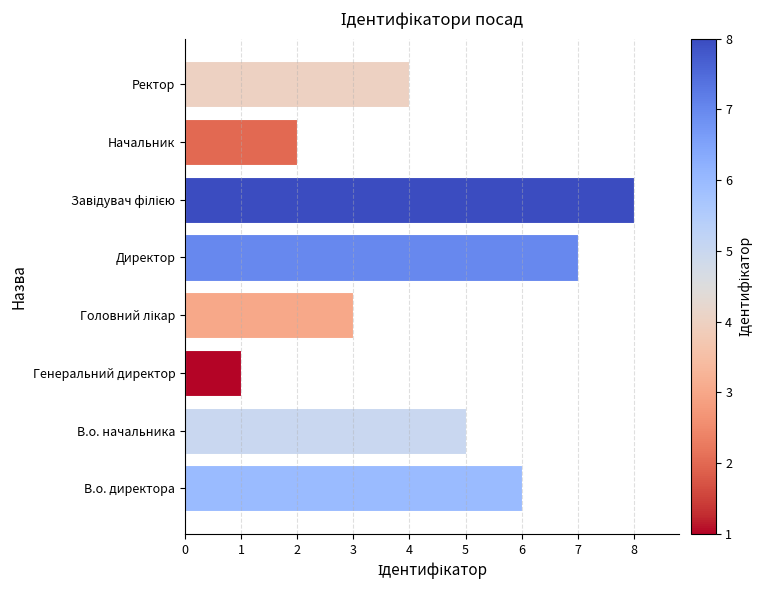

Count the number of categories in the chart.

8